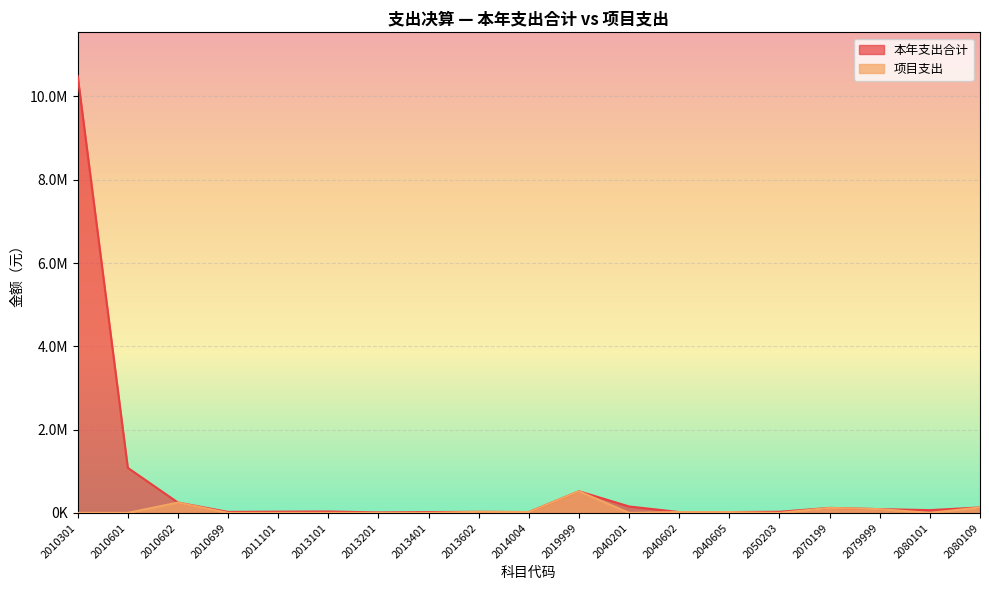

True or false: 项目支出 and 本年支出合计 intersect in this chart.

False